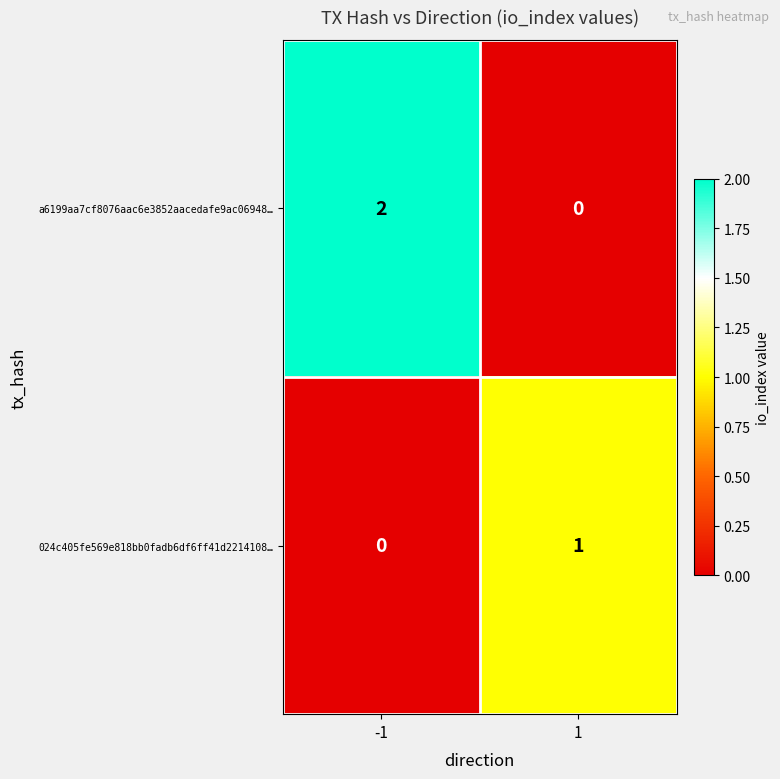

Reading left to right, extract all data points from this chart.

a6199aa7cf8076aac6e3852aacedafe9ac06948…: 2	0
024c405fe569e818bb0fadb6df6ff41d2214108…: 0	1